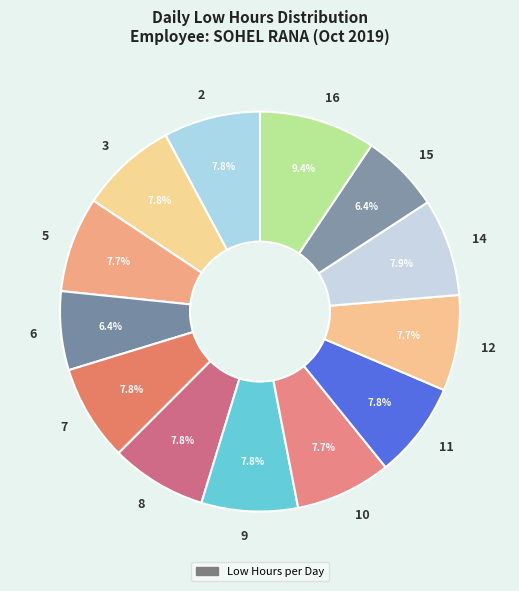

Which category has the biggest portion of the pie?

16